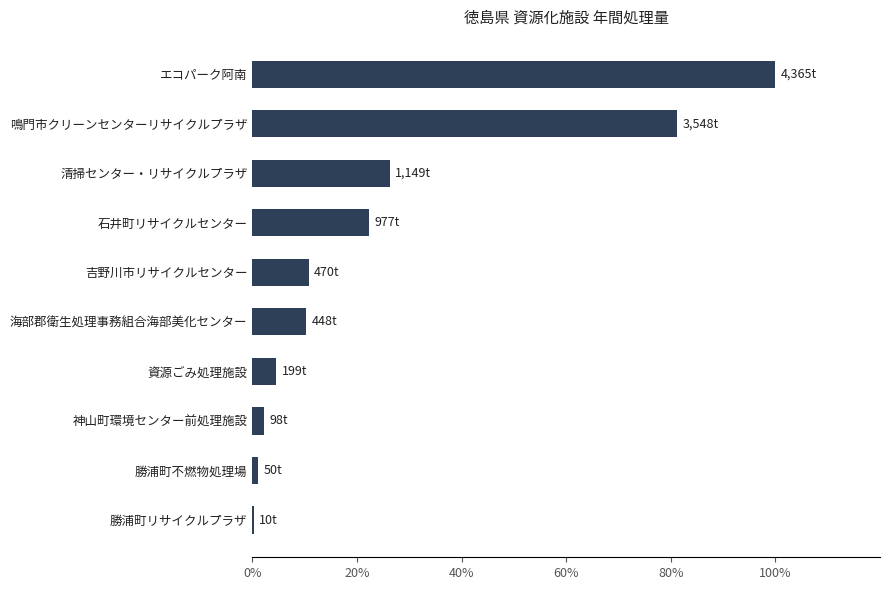

Count the number of data series in this chart.

1